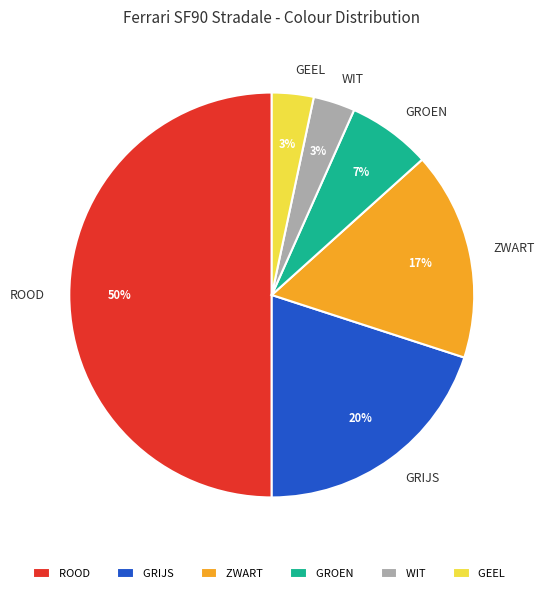

Is WIT the majority of the pie?

No